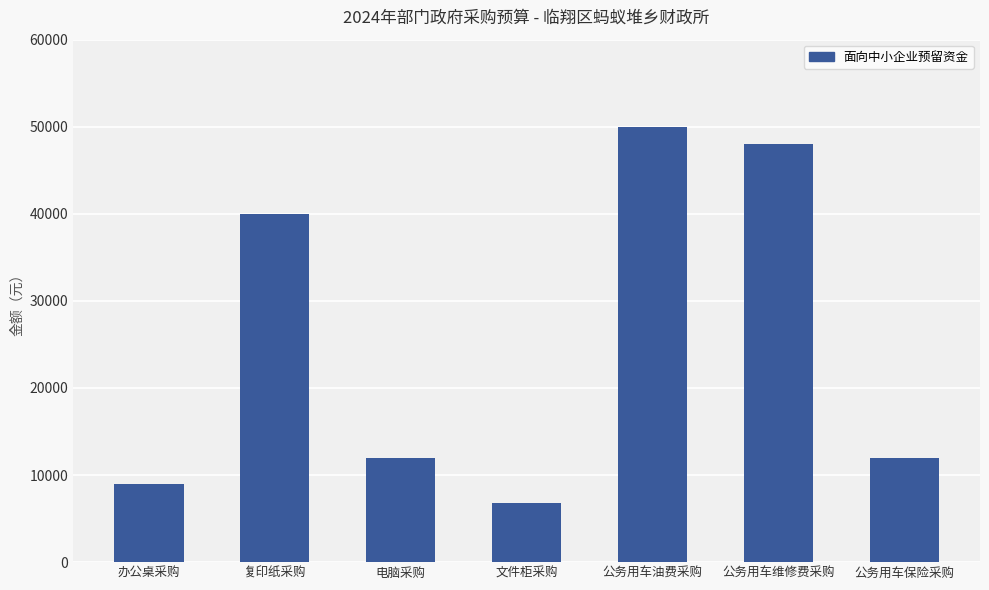

Reading left to right, list all the values displayed in this chart.

9000	40000	12000	6800	50000	48000	12000